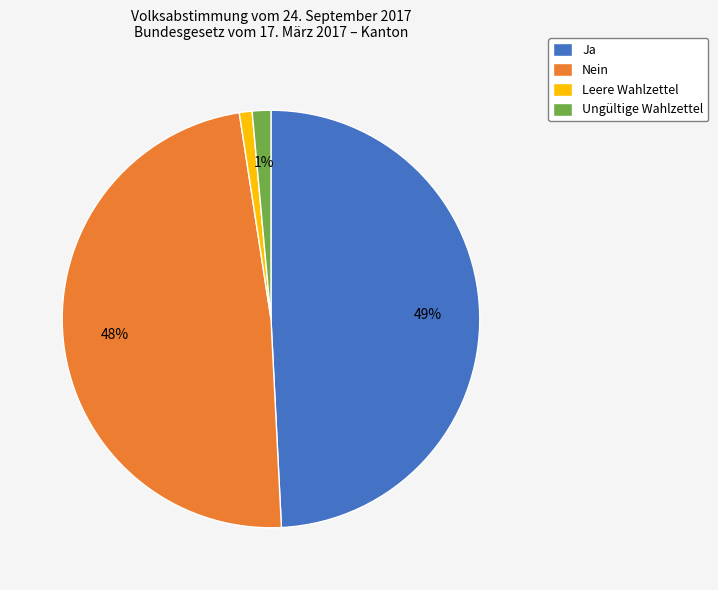

Count the number of slices in the pie.

4